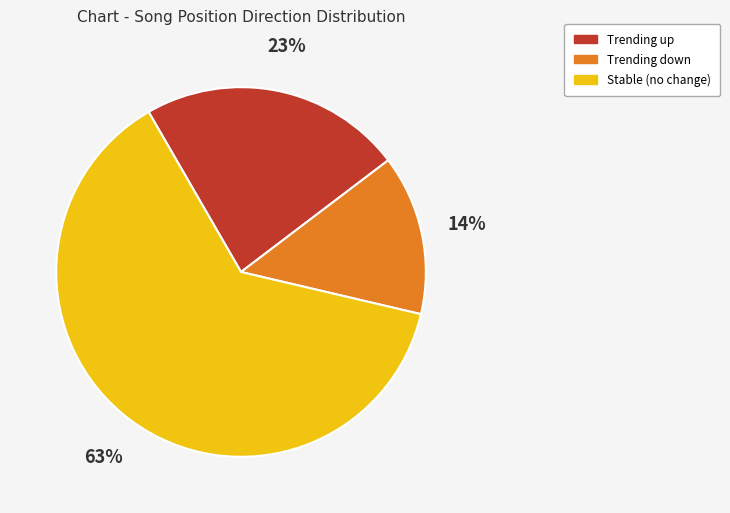

Is there a majority slice in this chart?

Yes